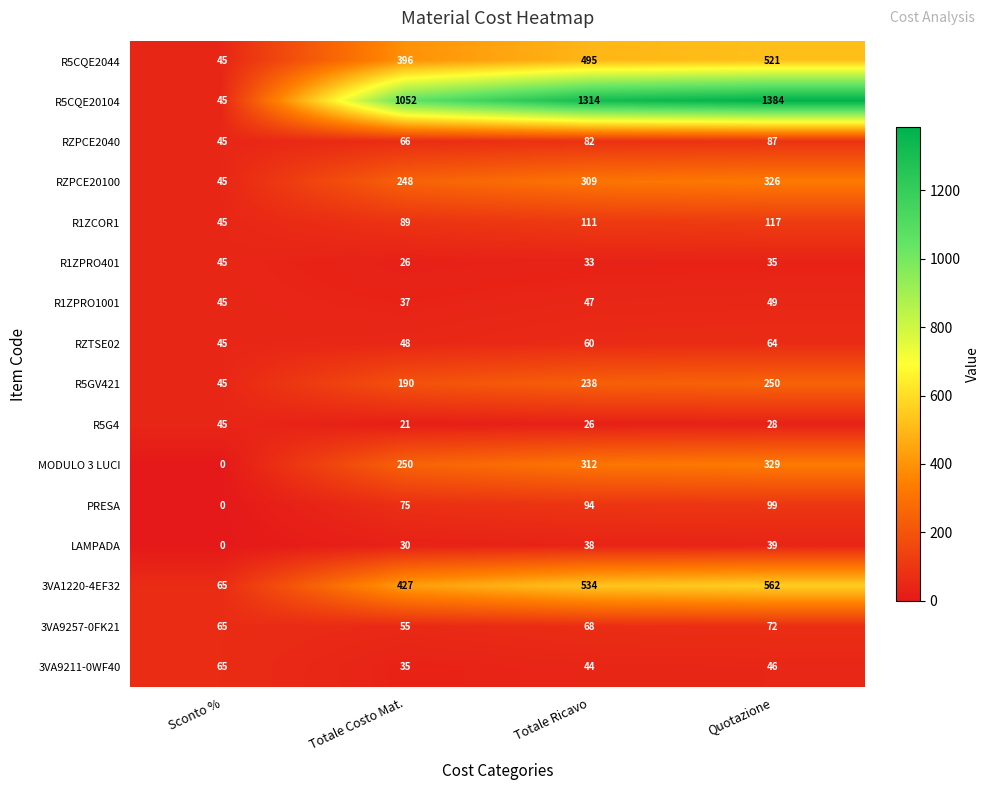

At which category is the sum across all series the highest?

Quotazione